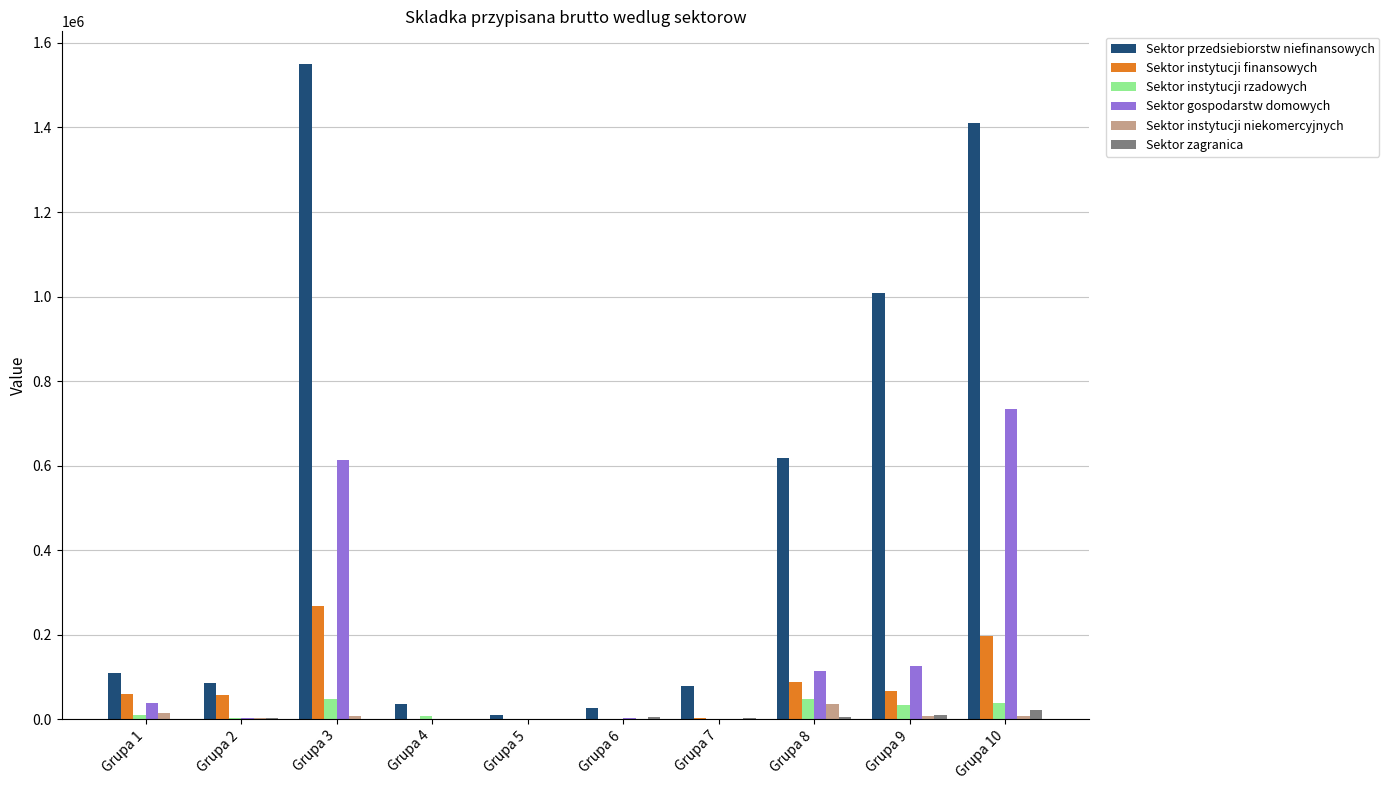

Is the value of Sektor gospodarstw domowych at Grupa 8 greater than the value of Sektor zagranica at Grupa 2?

Yes